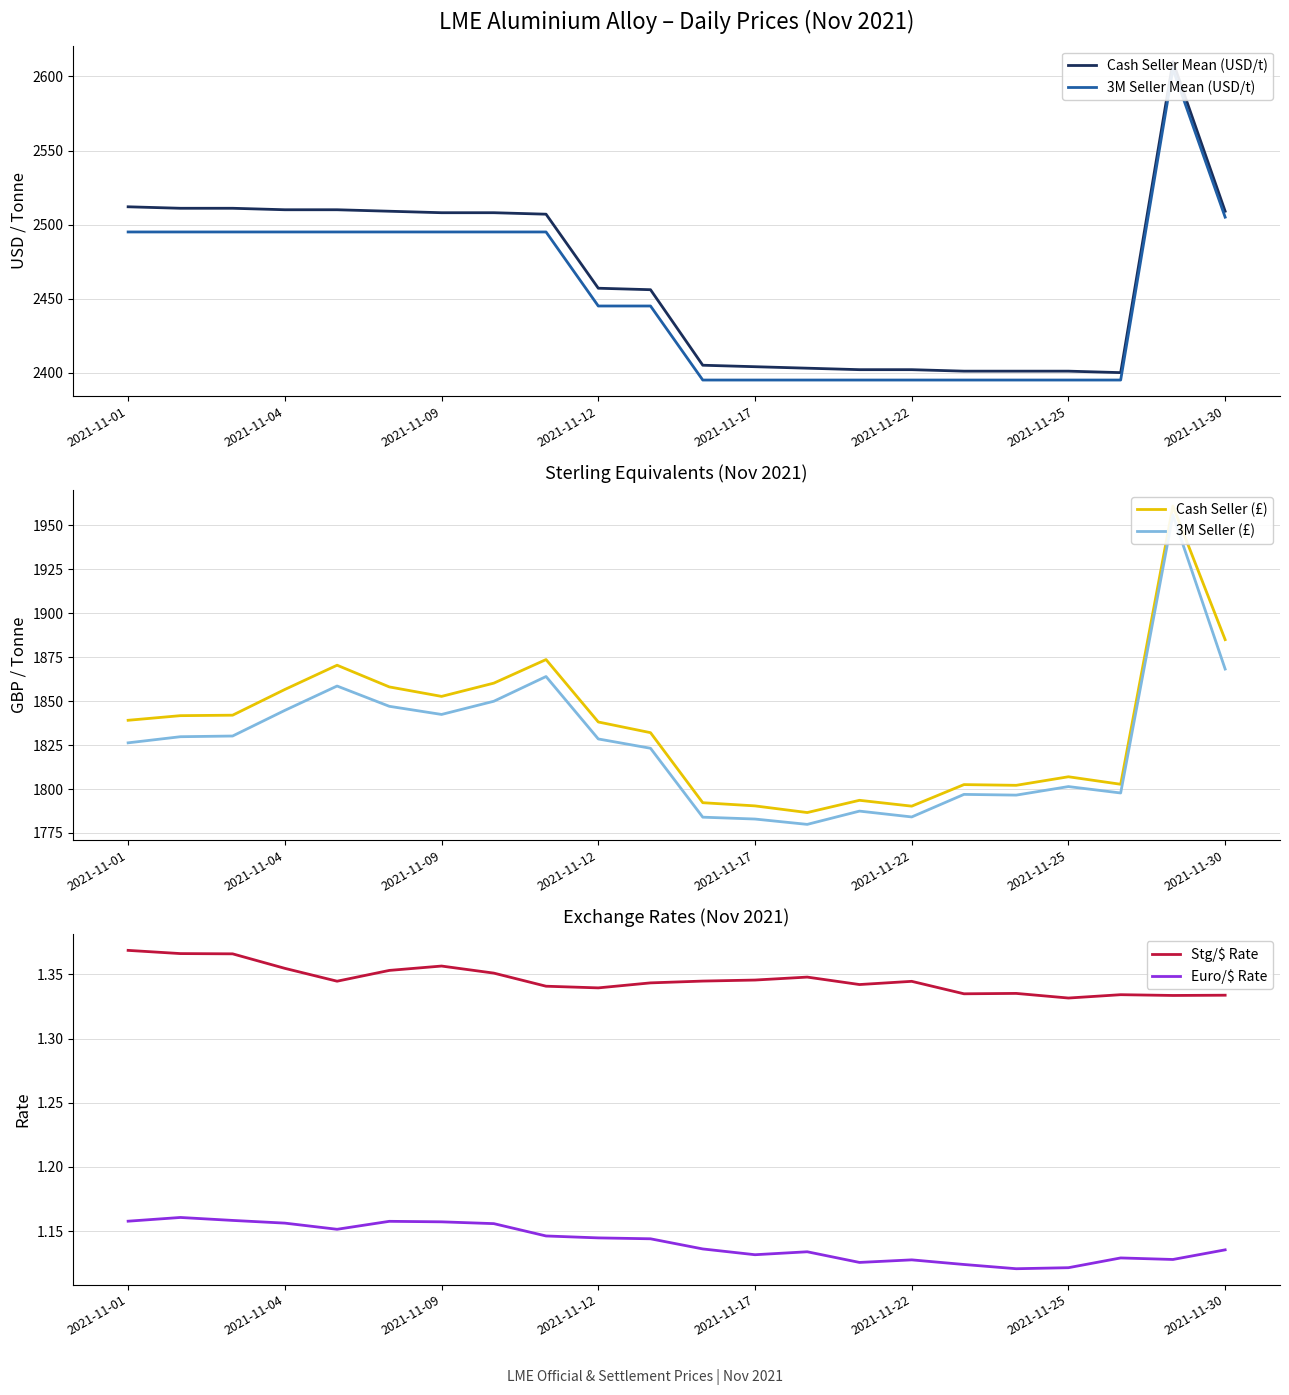

Which series has the largest range (max minus min)?

Cash Seller Mean (USD/t)